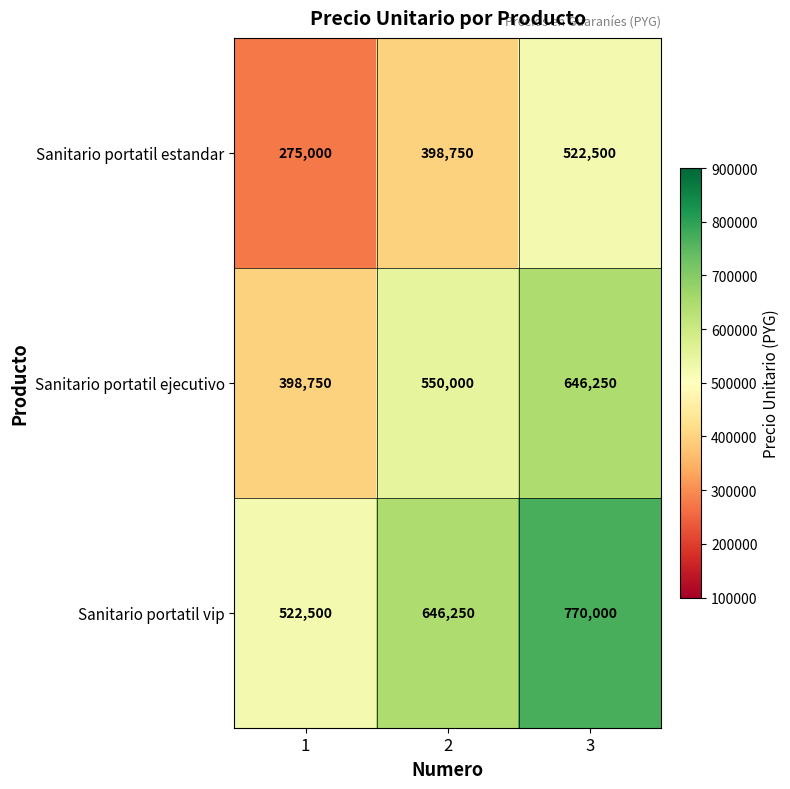

What is the smallest value displayed?

275000